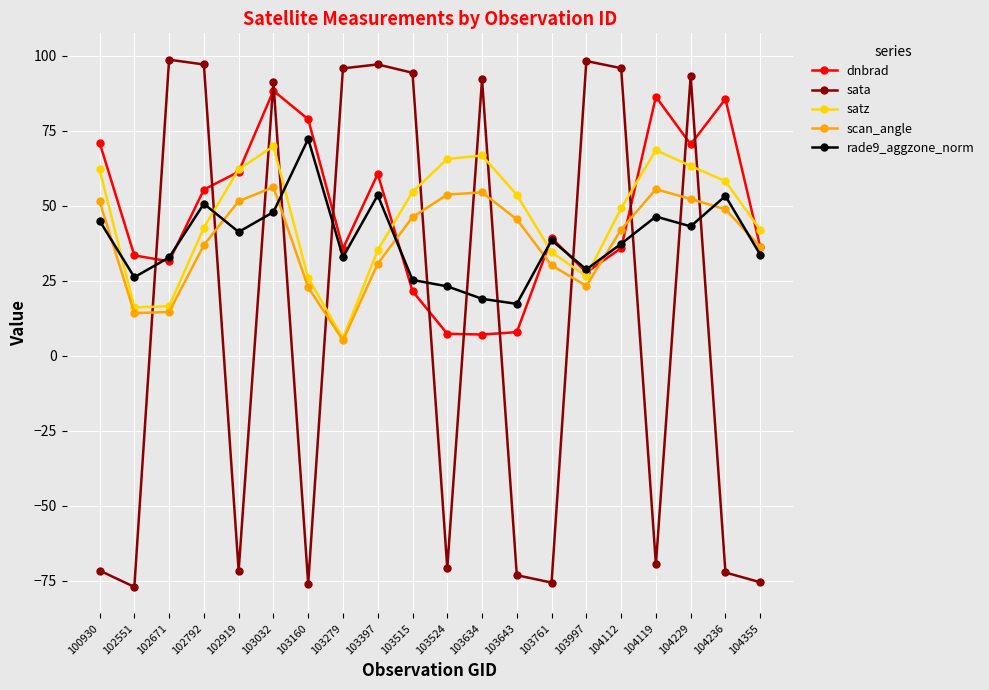

Is this an area chart (filled region under the line)?

No